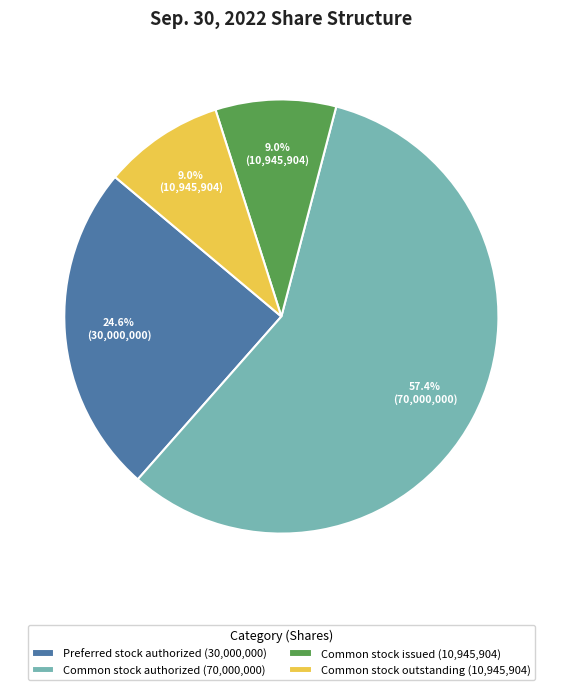

Does any single category account for the majority?

Yes